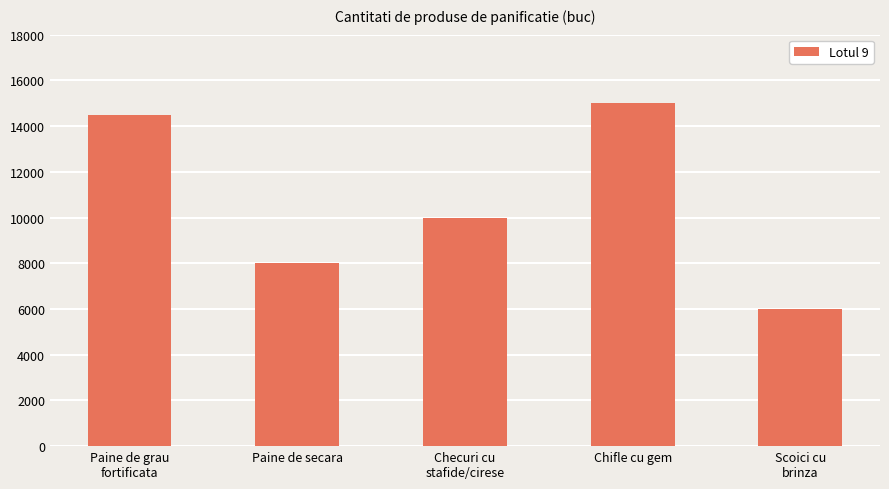

What is the sum of all values?

53500